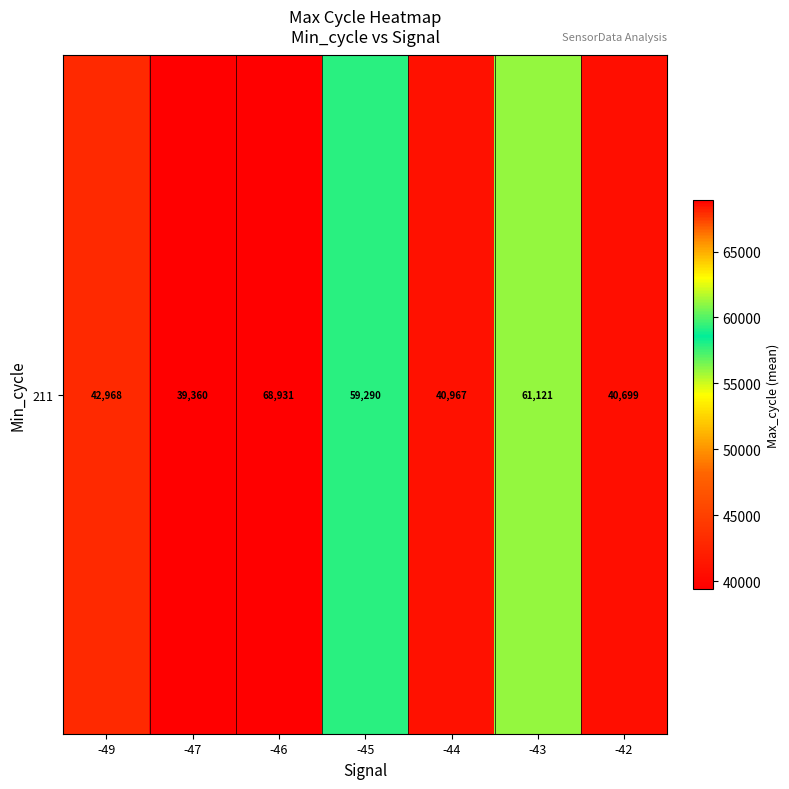

Which category has the lowest value across all series?

-47